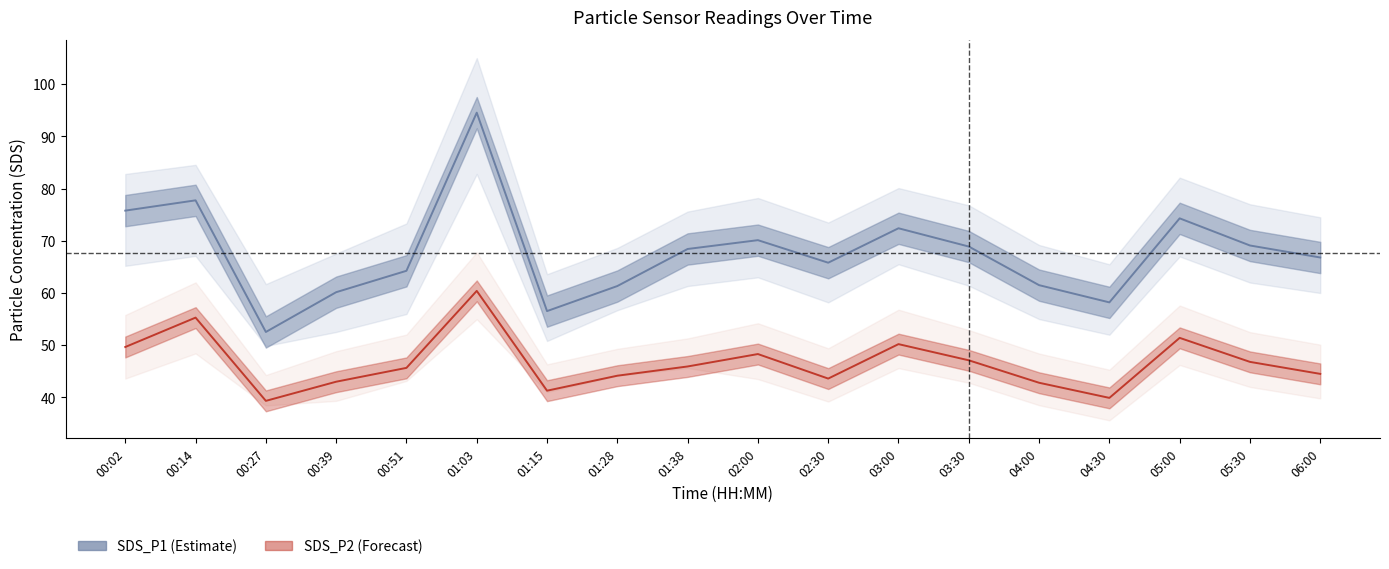

Which series has the largest range (max minus min)?

SDS_P1